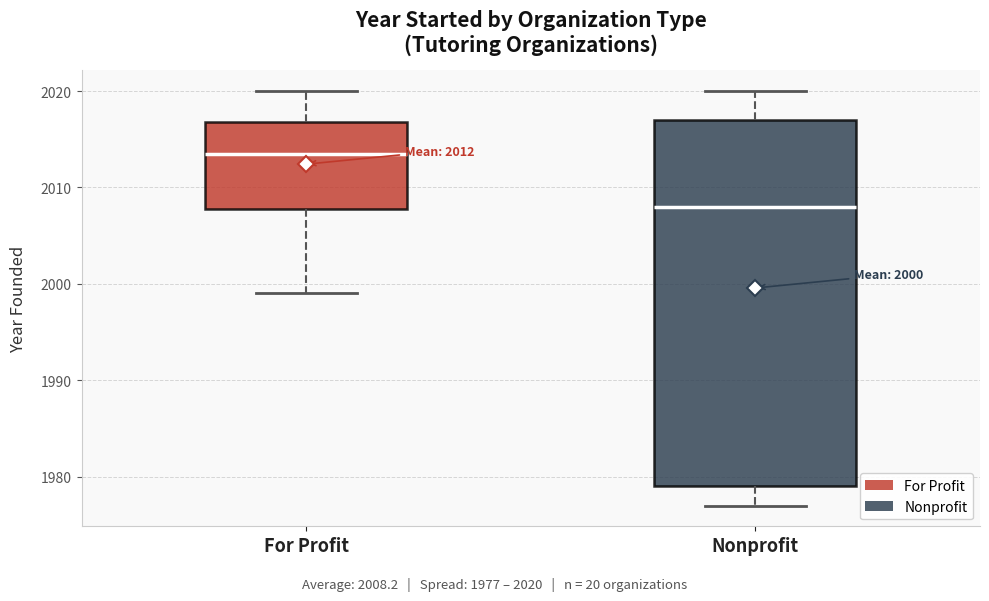

Which box is the tallest, from its lower edge to its upper edge?

Nonprofit